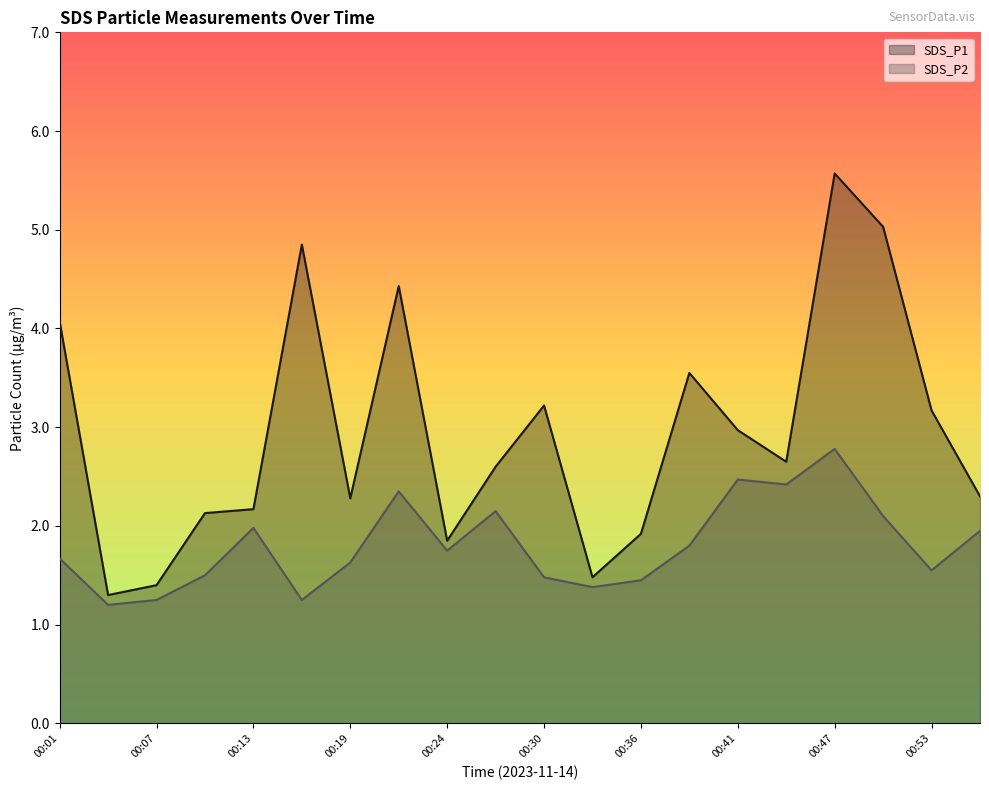

Reading left to right, transcribe all the data shown in this chart.

SDS_P1: 4.1	1.3	1.4	2.1	2.2	4.8	2.3	4.4	1.9	2.6	3.2	1.5	1.9	3.5	3.0	2.6	5.6	5.0	3.2	2.3
SDS_P2: 1.7	1.2	1.2	1.5	2.0	1.2	1.6	2.4	1.8	2.1	1.5	1.4	1.4	1.8	2.5	2.4	2.8	2.1	1.6	1.9